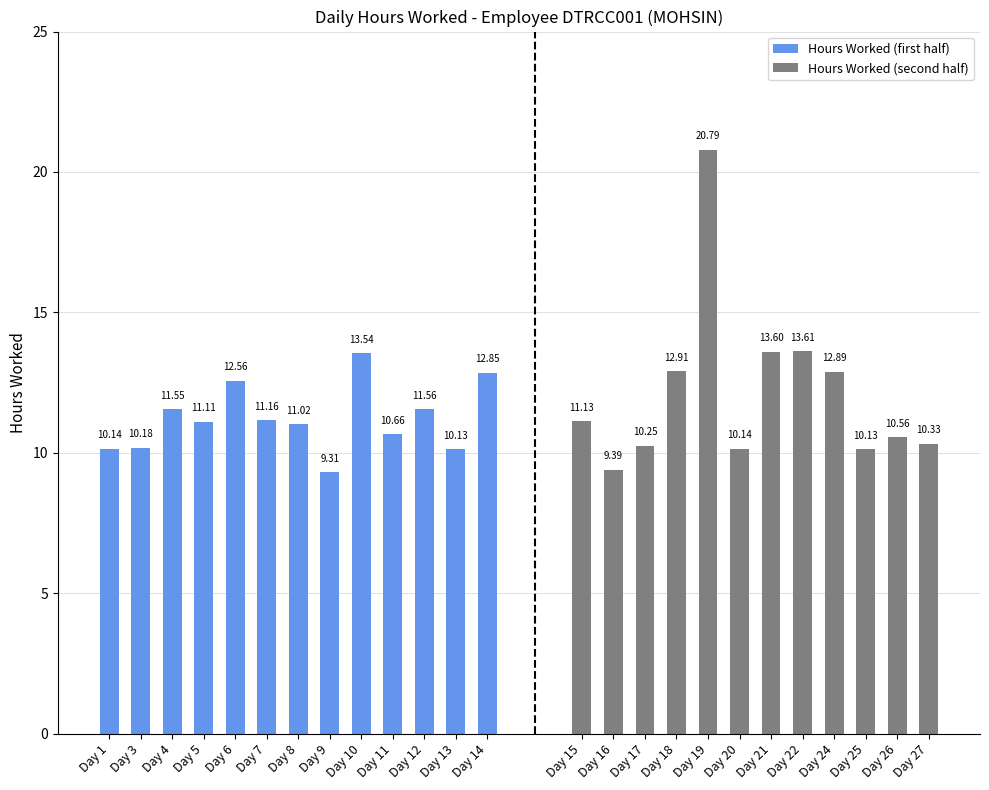

List the labels in order of value, smallest first.

Day 9, Day 16, Day 13, Day 25, Day 1, Day 20, Day 3, Day 17, Day 27, Day 26, Day 11, Day 8, Day 5, Day 15, Day 7, Day 4, Day 12, Day 6, Day 14, Day 24, Day 18, Day 10, Day 21, Day 22, Day 19